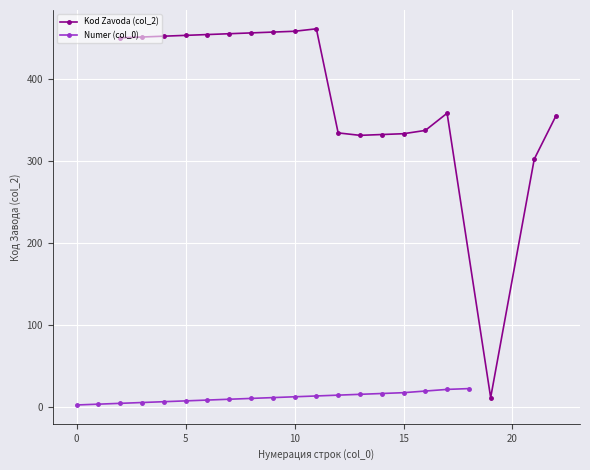

Is it true that Numer (col_0) equals 16 at 14?

True